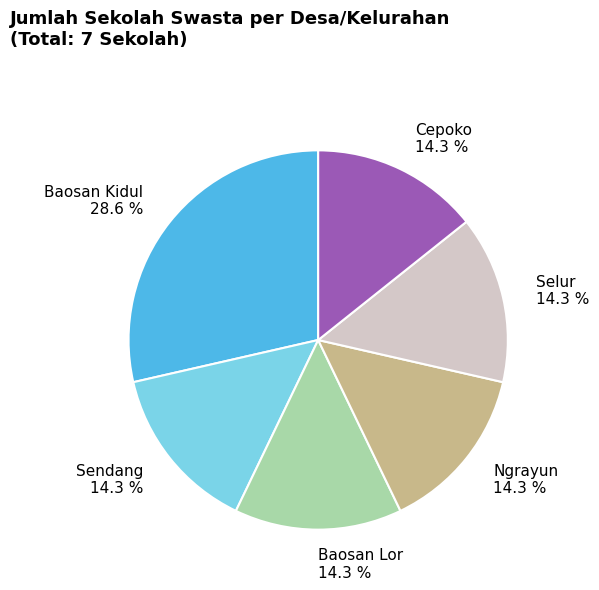

To the nearest percent, what percentage of the pie is Selur?

14%